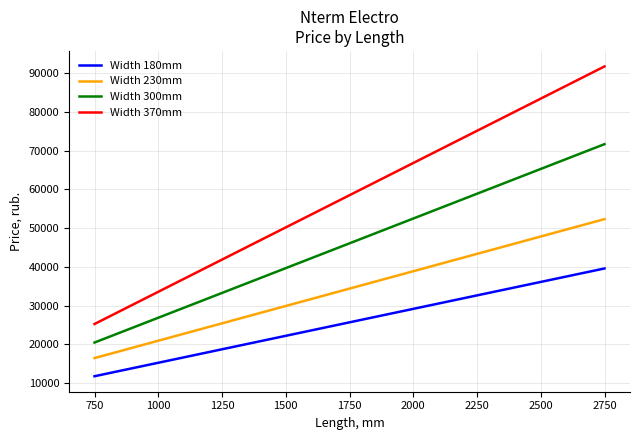

Rank the series by their maximum value, from highest to lowest.

Width 370mm, Width 300mm, Width 230mm, Width 180mm